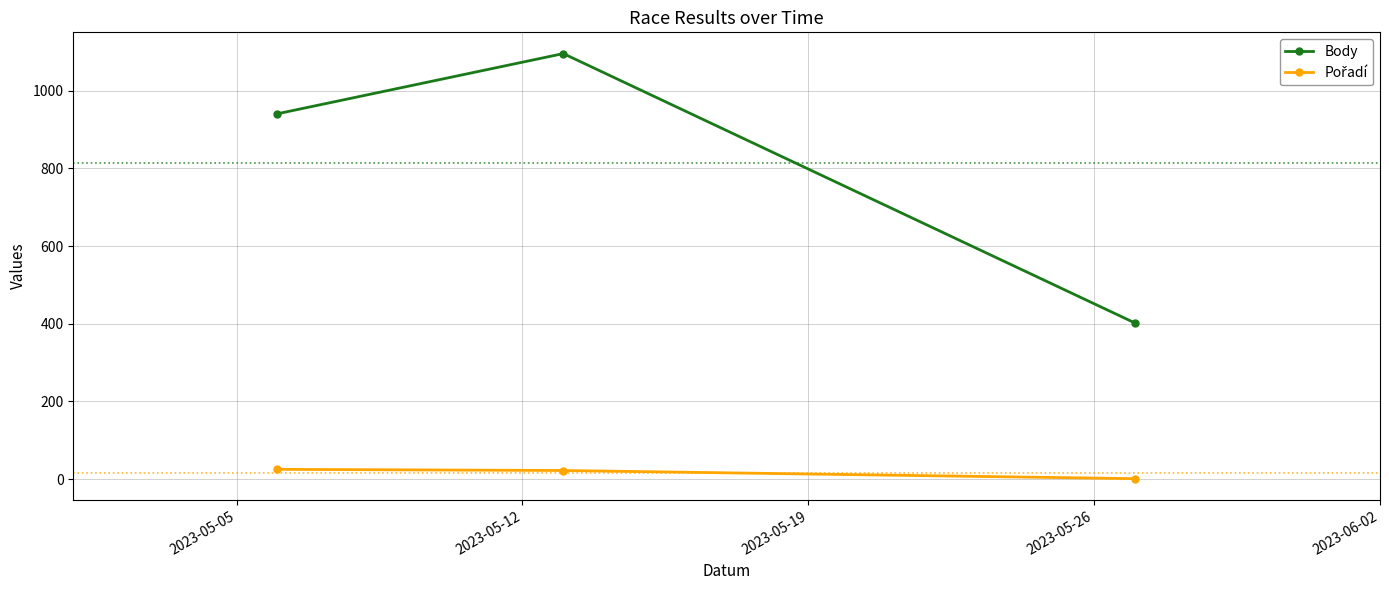

At how many categories does at least one series exceed 344?

3